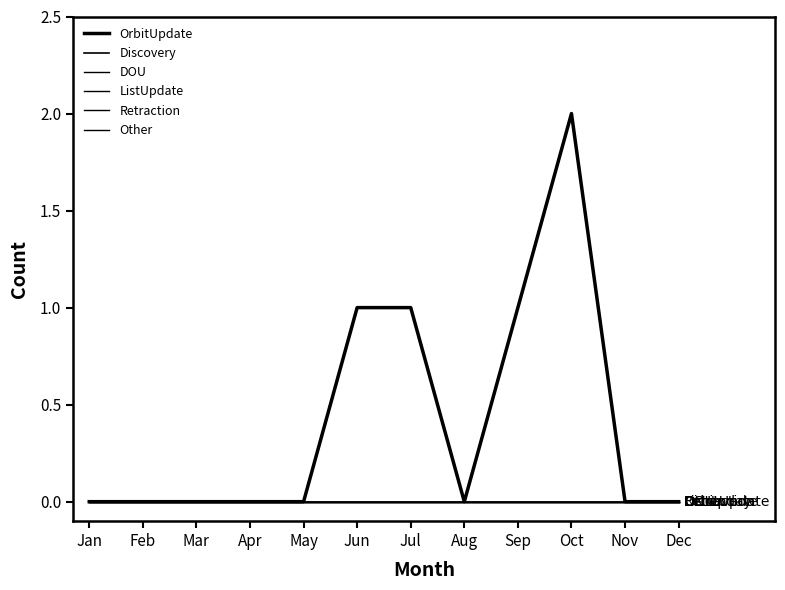

Reading left to right, transcribe all the data shown in this chart.

OrbitUpdate: Jan=0	Feb=0	Mar=0	Apr=0	May=0	Jun=1	Jul=1	Aug=0	Sep=1	Oct=2	Nov=0	Dec=0
Discovery: Jan=0	Feb=0	Mar=0	Apr=0	May=0	Jun=0	Jul=0	Aug=0	Sep=0	Oct=0	Nov=0	Dec=0
DOU: Jan=0	Feb=0	Mar=0	Apr=0	May=0	Jun=0	Jul=0	Aug=0	Sep=0	Oct=0	Nov=0	Dec=0
ListUpdate: Jan=0	Feb=0	Mar=0	Apr=0	May=0	Jun=0	Jul=0	Aug=0	Sep=0	Oct=0	Nov=0	Dec=0
Retraction: Jan=0	Feb=0	Mar=0	Apr=0	May=0	Jun=0	Jul=0	Aug=0	Sep=0	Oct=0	Nov=0	Dec=0
Other: Jan=0	Feb=0	Mar=0	Apr=0	May=0	Jun=0	Jul=0	Aug=0	Sep=0	Oct=0	Nov=0	Dec=0